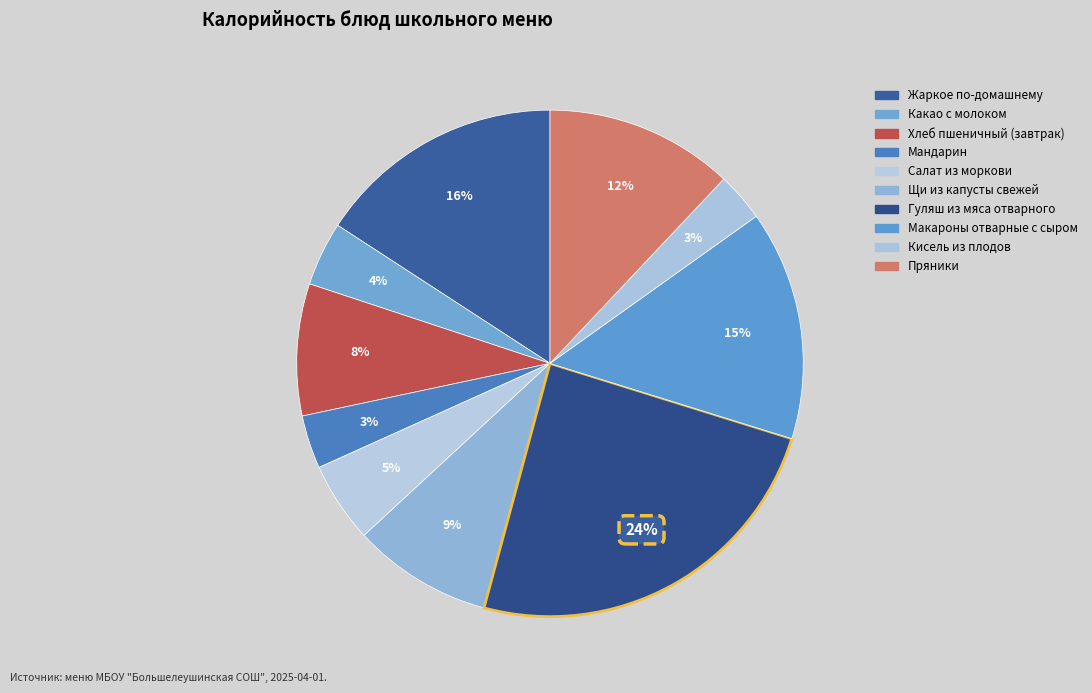

How many segments does this pie chart have?

10